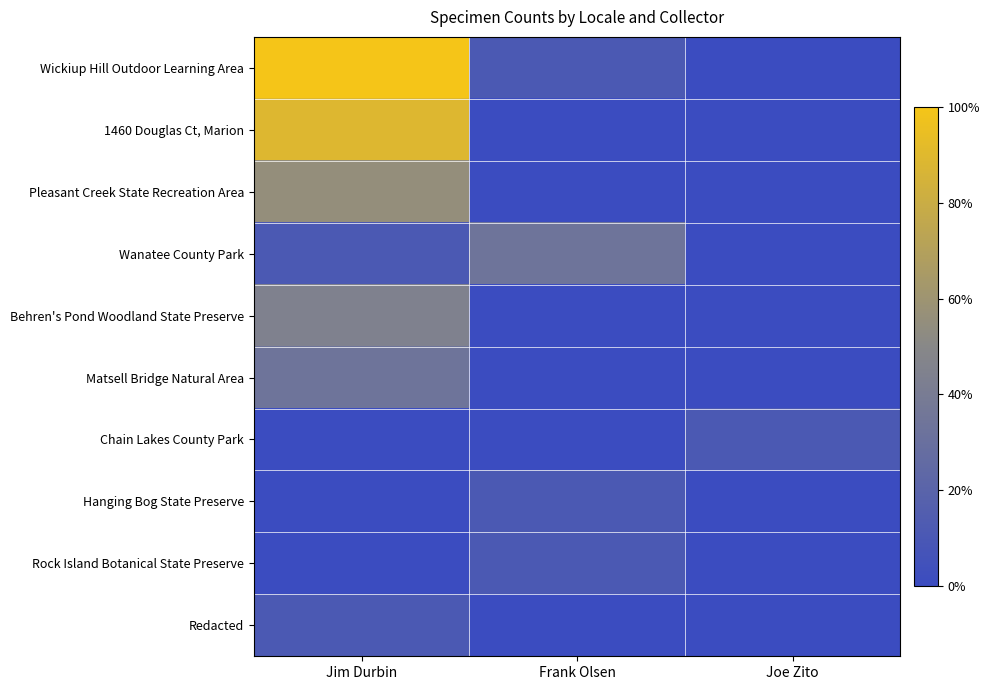

Which series has the widest spread of values?

Wickiup Hill Outdoor Learning Area